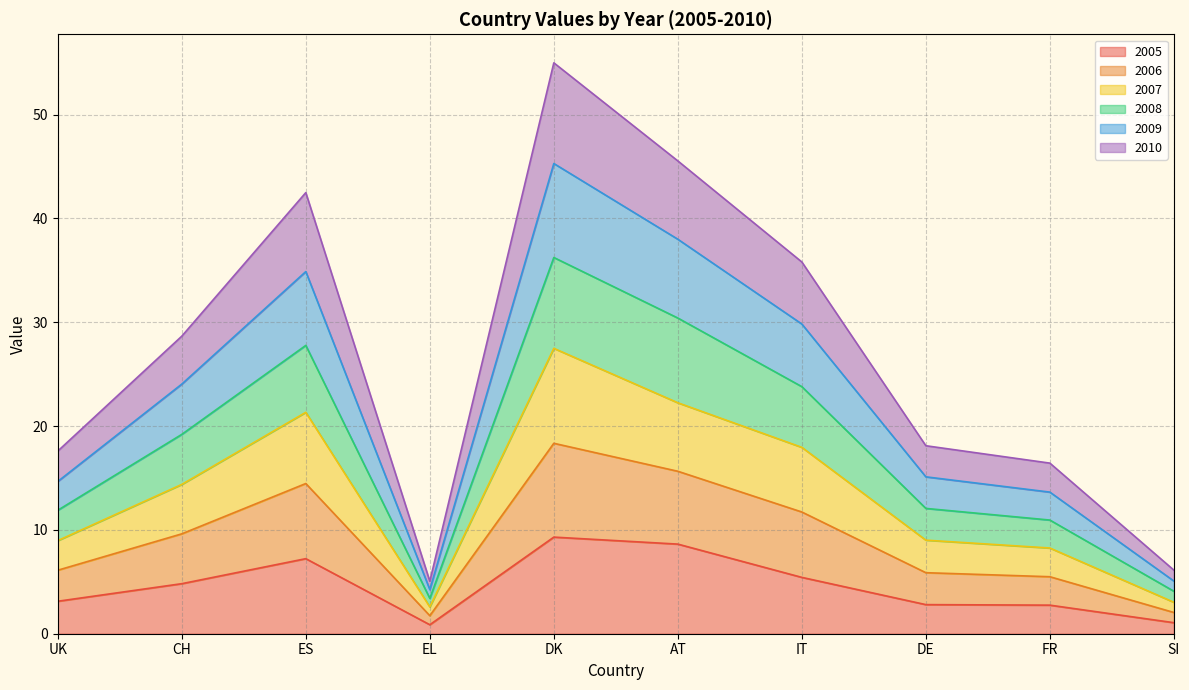

What is the smallest value displayed?

0.9